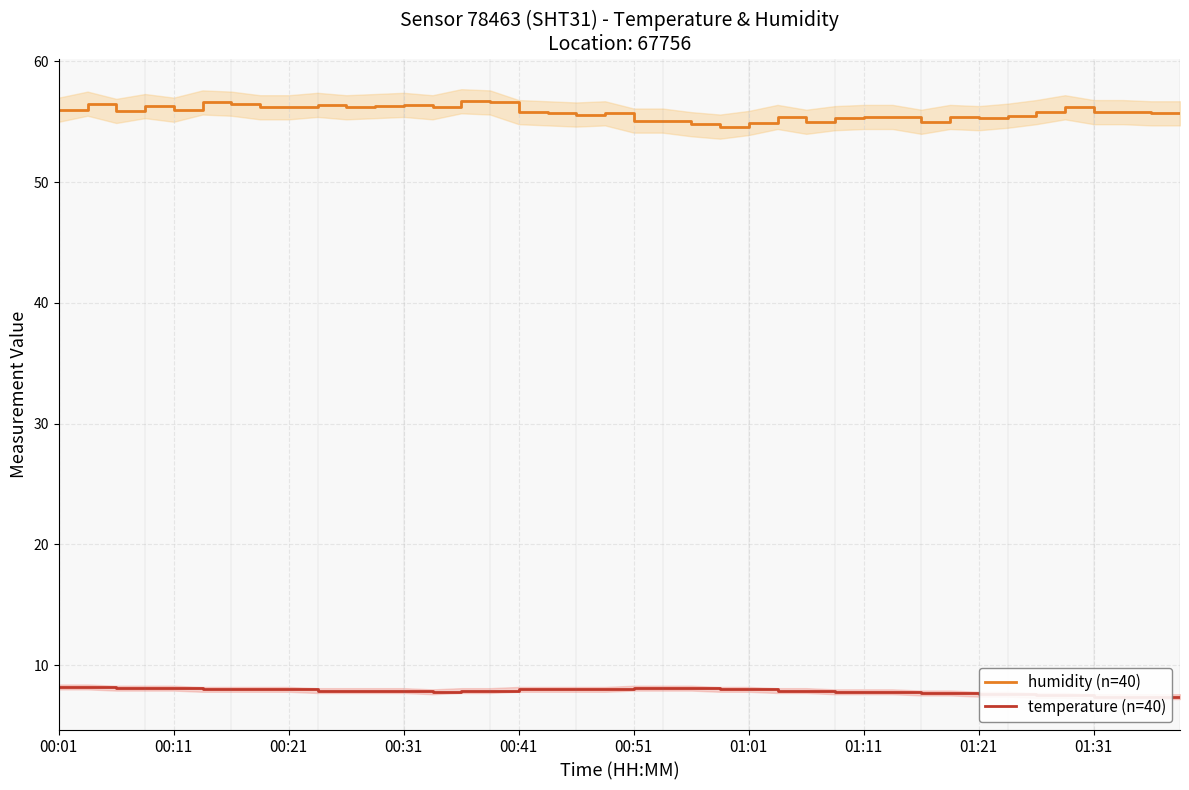

What is the lowest value of the humidity (n=40) series?

54.6